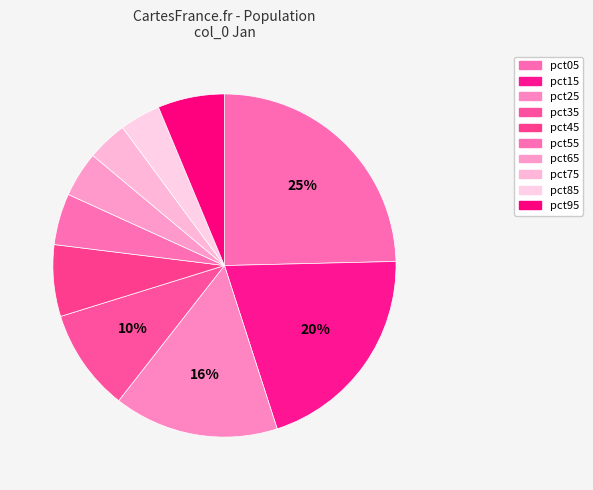

What is the largest slice in the pie chart?

pct05